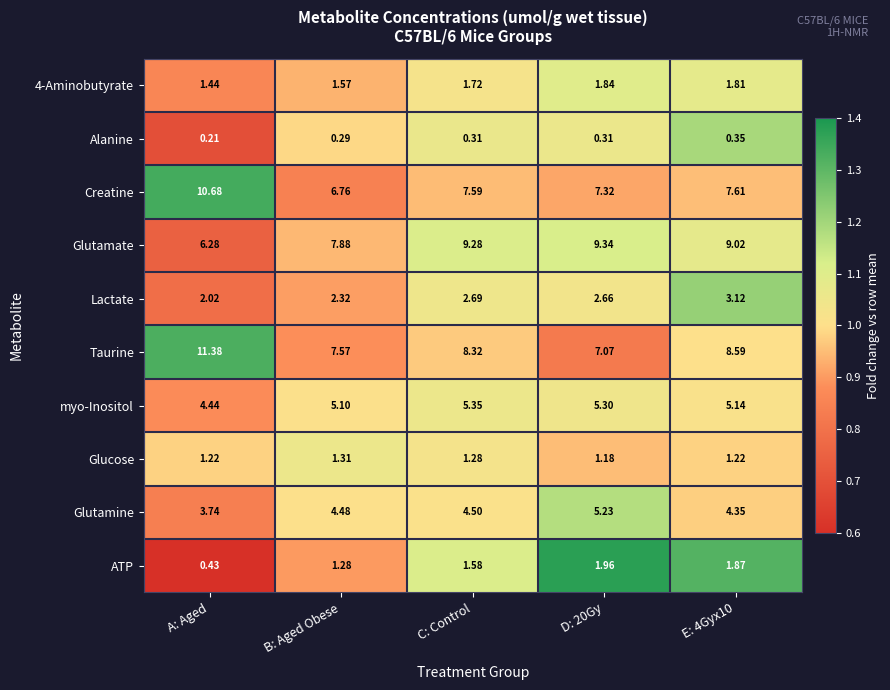

At which category does the chart reach its minimum across all series?

A: Aged